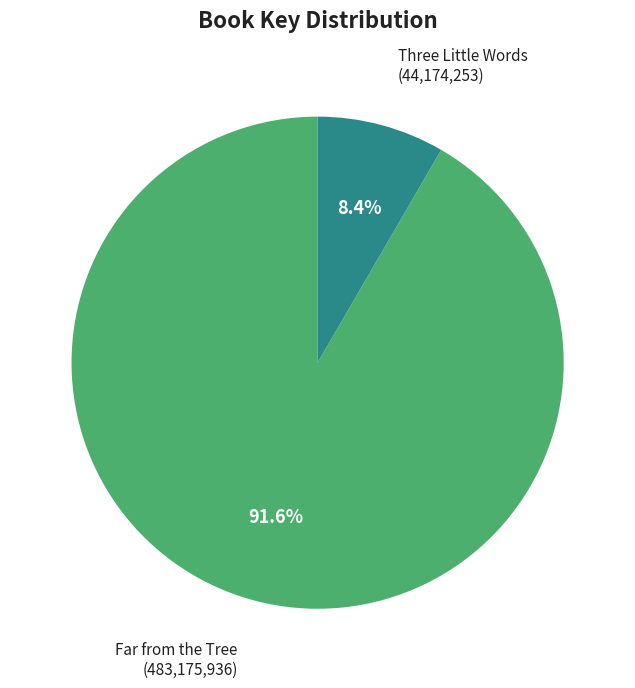

Does any single category account for the majority?

Yes